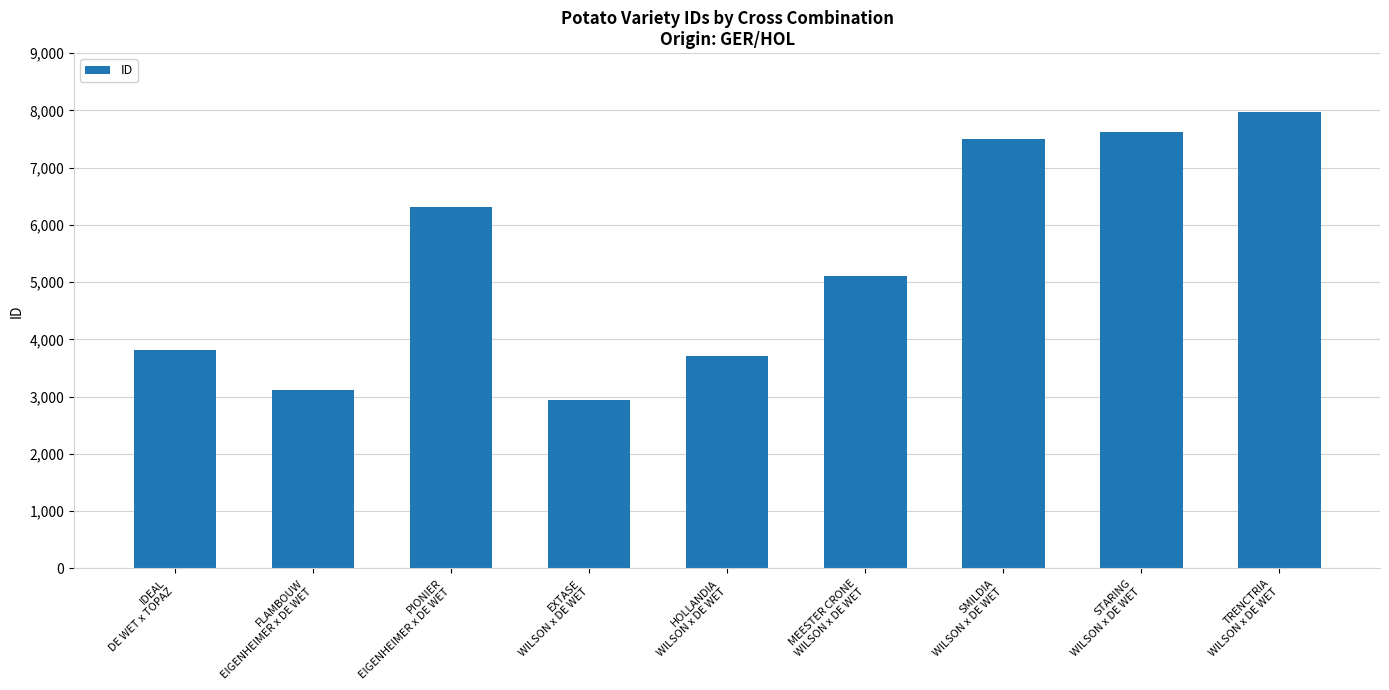

Which category has the highest value across all series?

TRENCTRIA
WILSON x DE WET